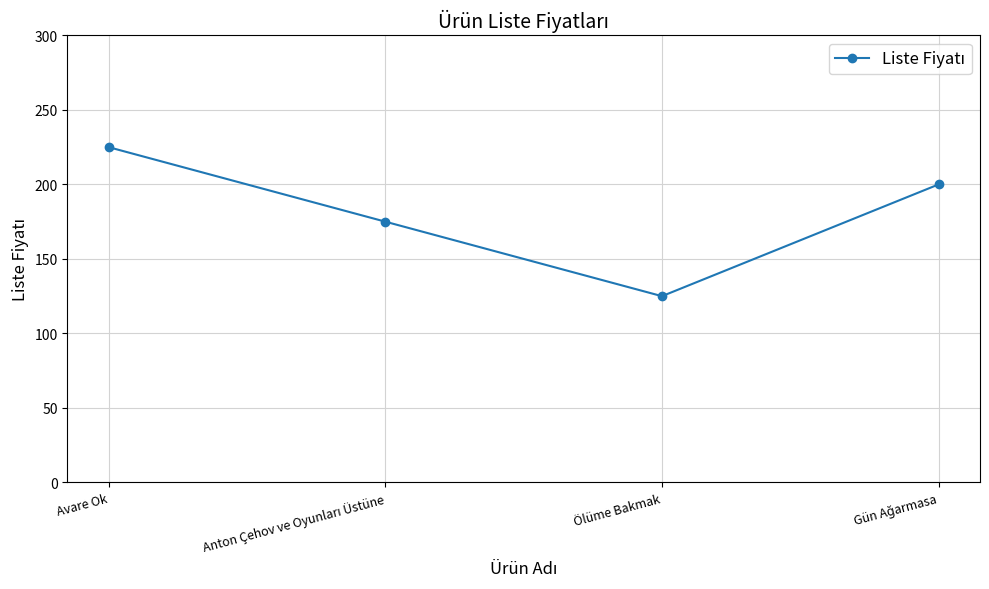

Reading right to left, extract all data points from this chart.

200	125	175	225